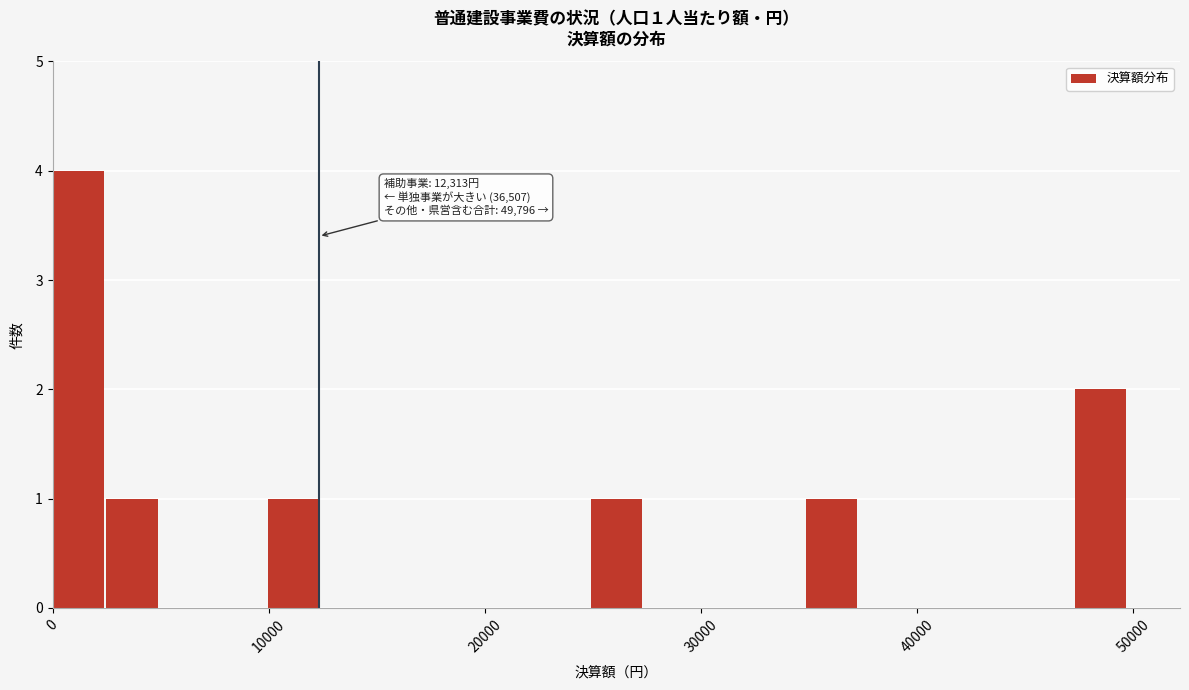

Around what value on the x-axis is the tallest bar? Give the approximate position of its centre, as read against the axis.

1000